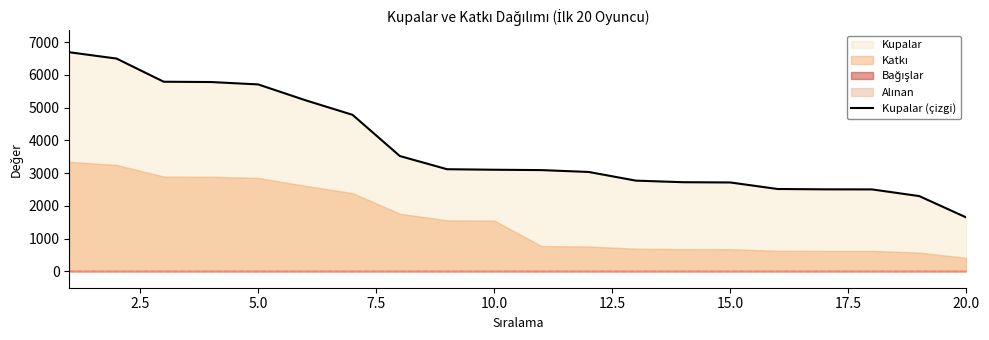

What is the minimum value shown in the chart?

1645